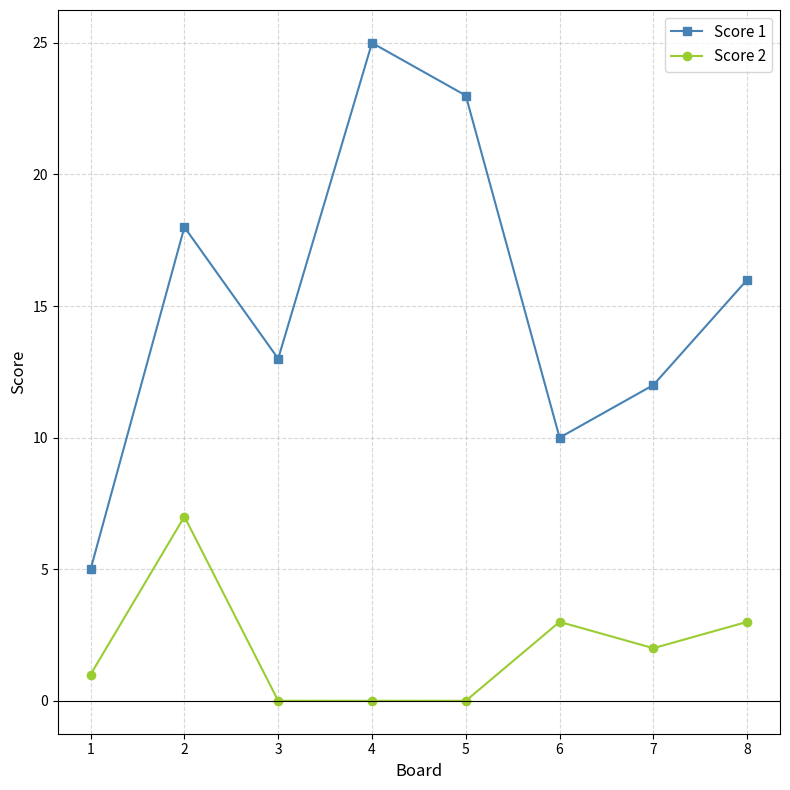

Is the value of Score 1 at 7 greater than the value of Score 2 at 6?

Yes